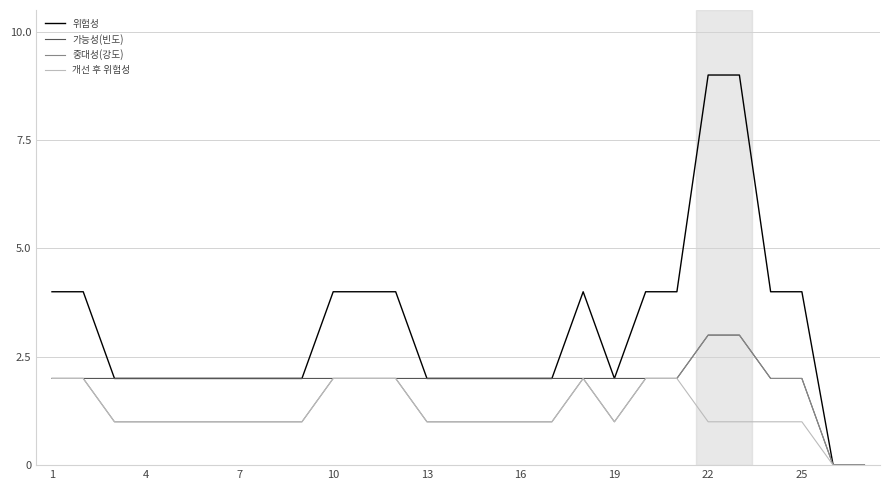

Which series has the widest spread of values?

위험성